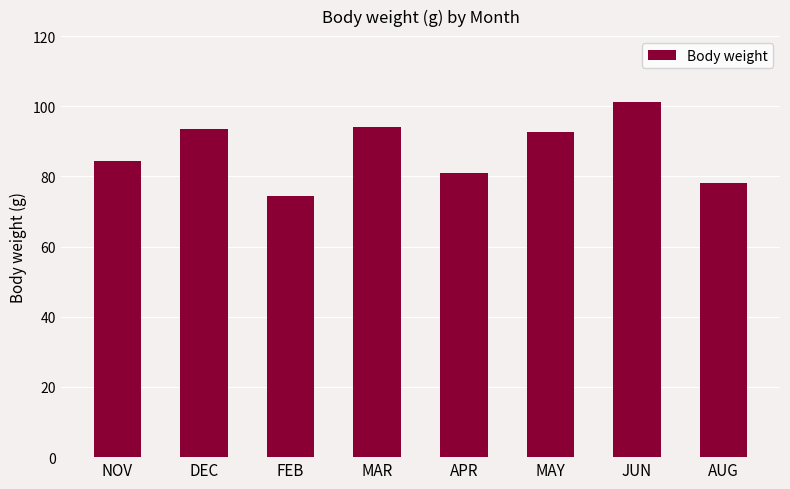

Between JUN and AUG, which is larger?

JUN